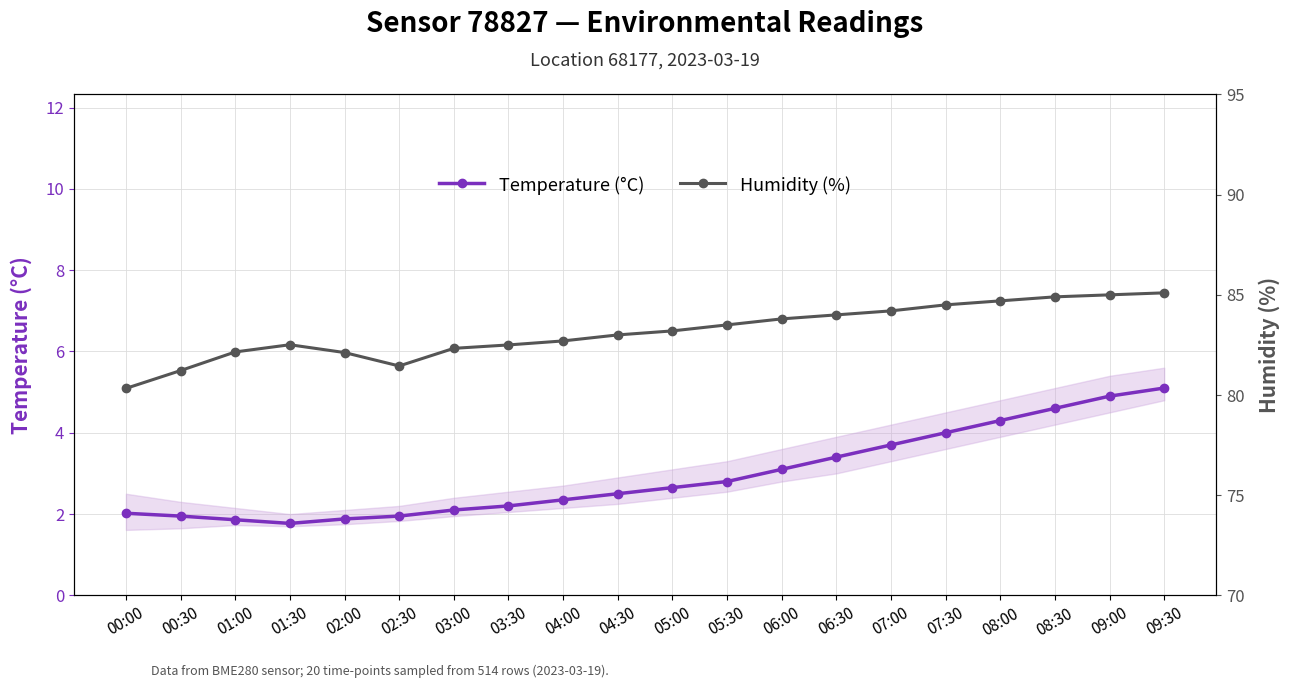

Is the value of Humidity (%) at 07:00 greater than the value of Temperature (°C) at 00:00?

Yes